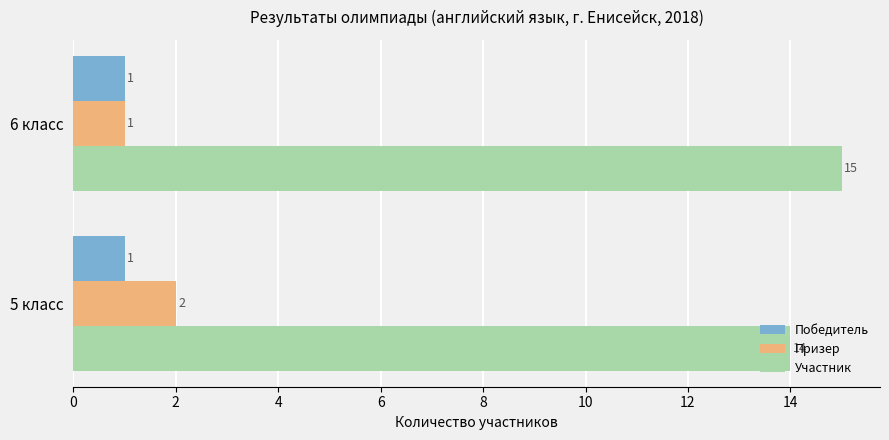

What is the minimum value for Победитель?

1